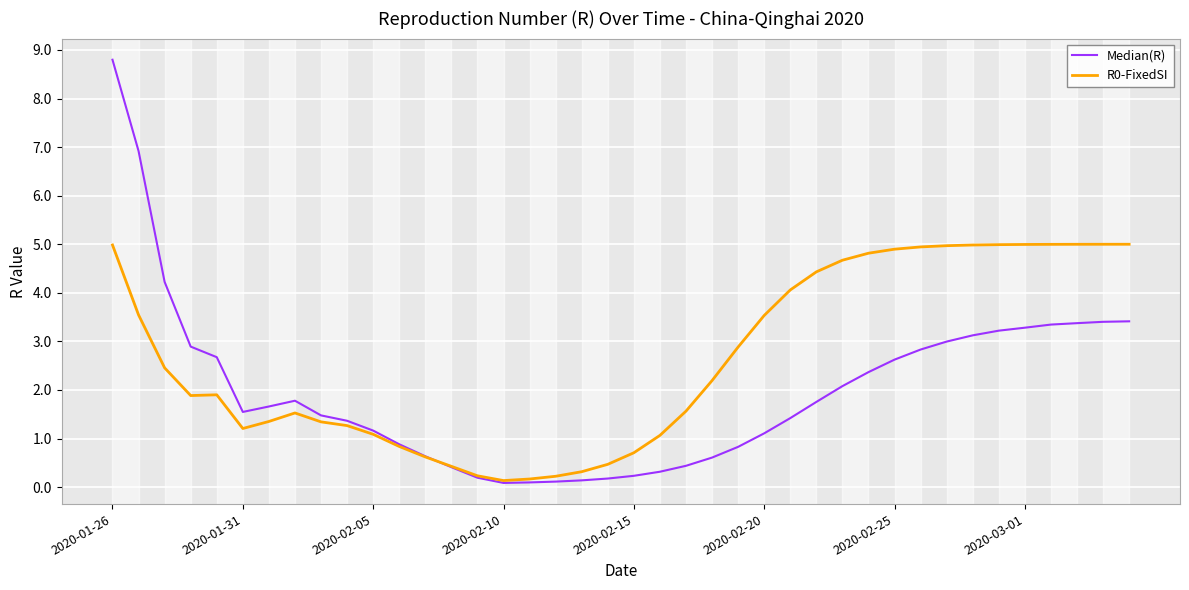

What is the maximum value shown in the chart?

8.8